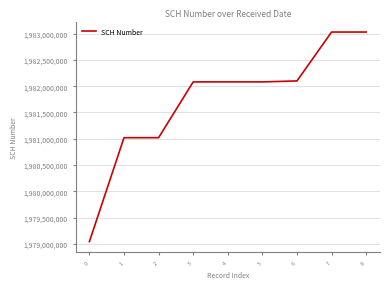

What is the average value?

1981721232